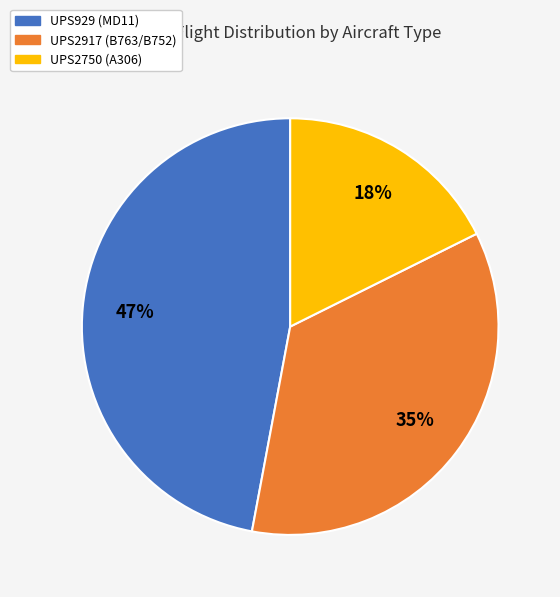

True or false: UPS929 (MD11) accounts for 60% of the total.

False